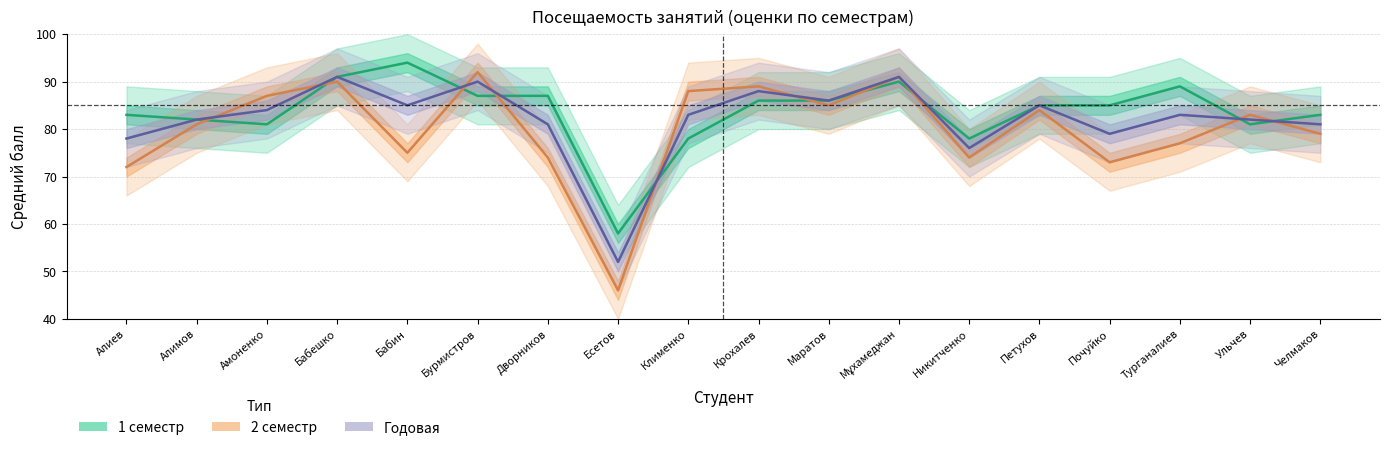

Rank the series by their maximum value, from highest to lowest.

1 семестр, 2 семестр, Годовая